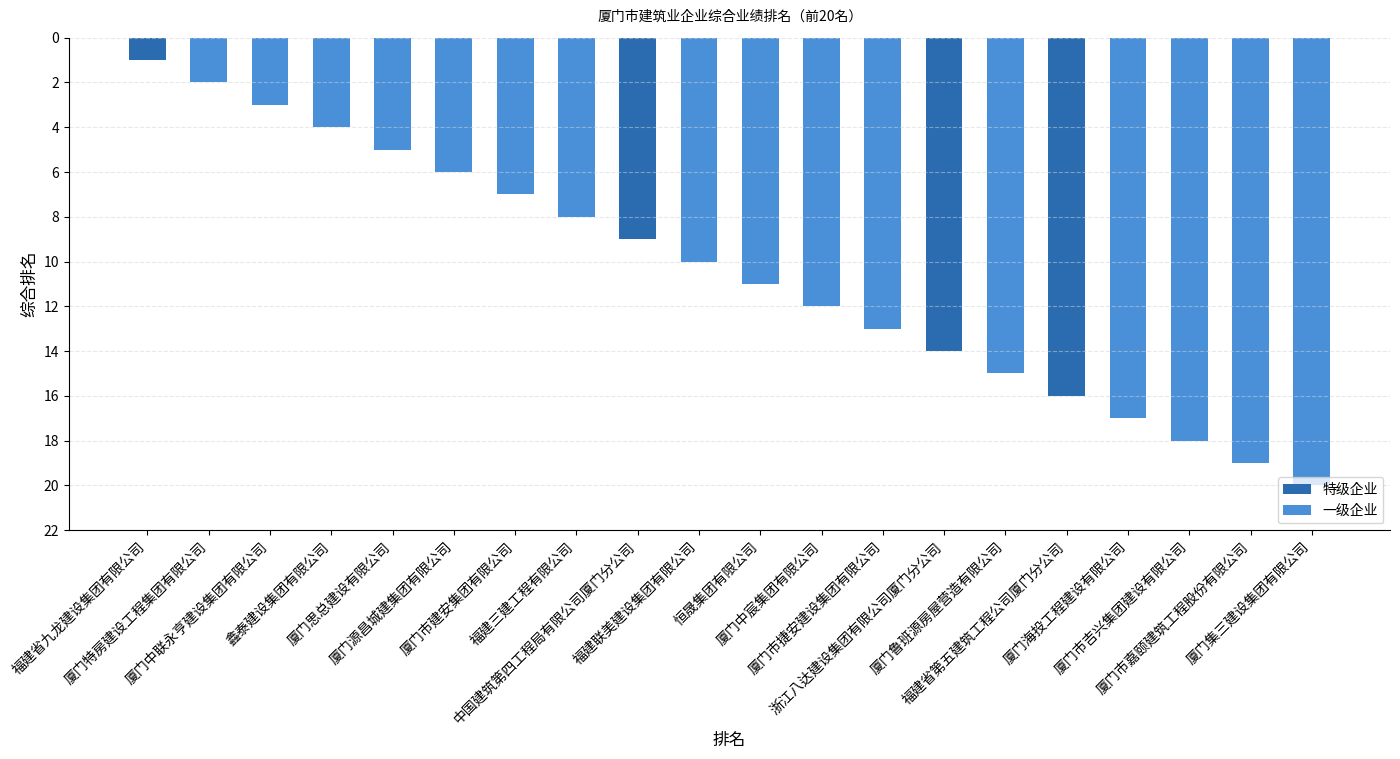

How many bars are there in total?

20